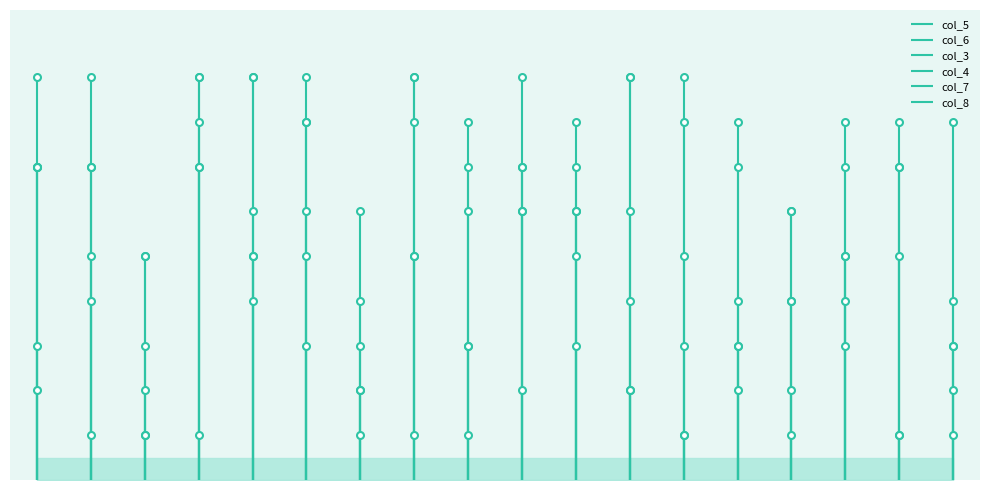

What is the label of the 6th point from the left?

5